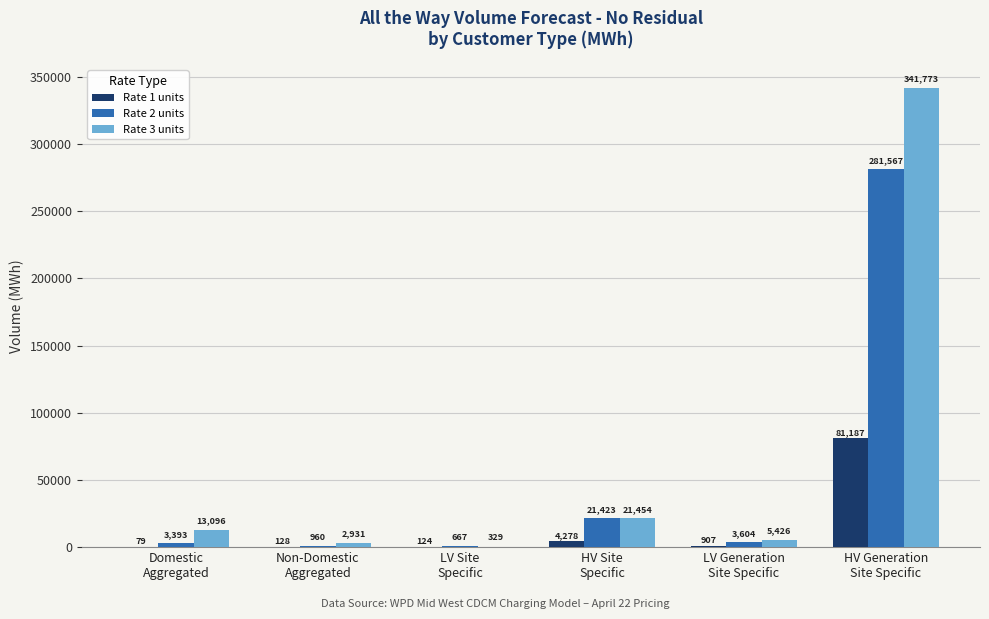

Which series has the largest total across all categories?

Rate 3 units